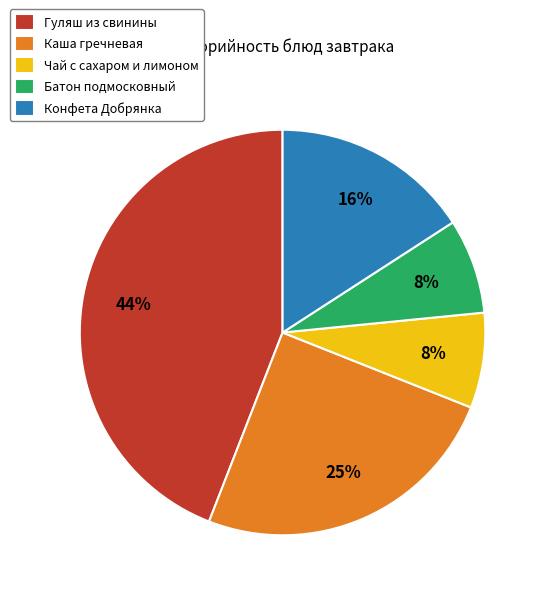

To the nearest percent, what is the average slice percentage?

20%